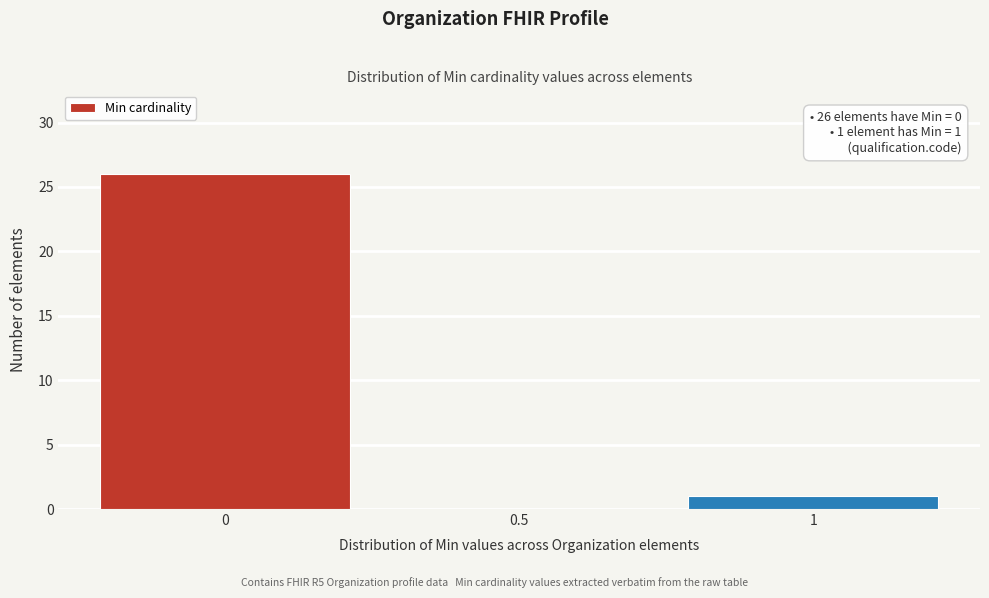

Over which range of the x-axis is the bar tallest?

-0.25 to 0.25